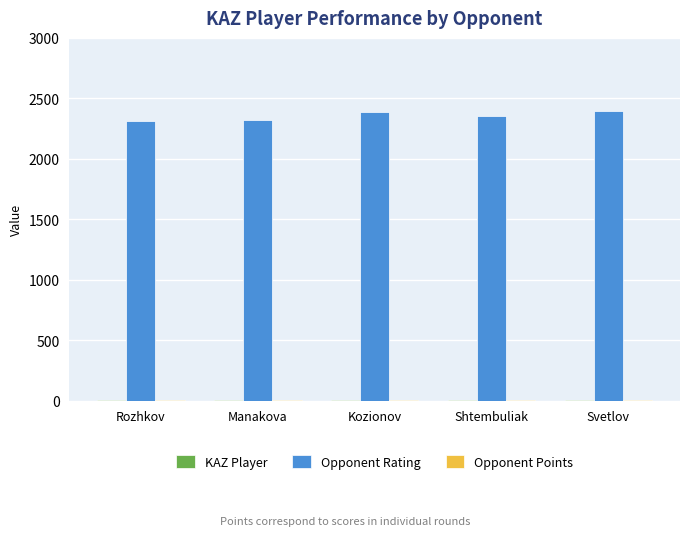

What is the greatest value displayed?

2396.0